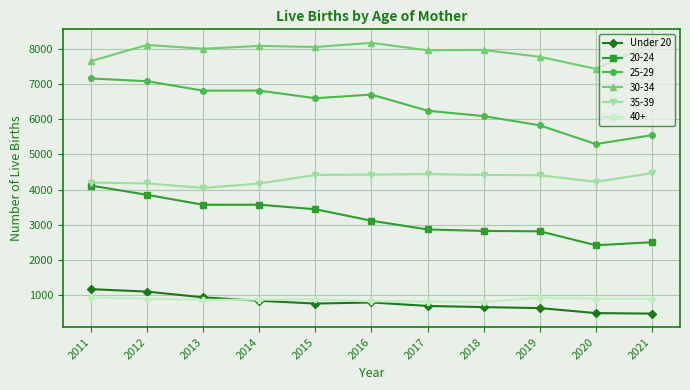

The Under 20 series shows 449 at 2014. True or false?

False